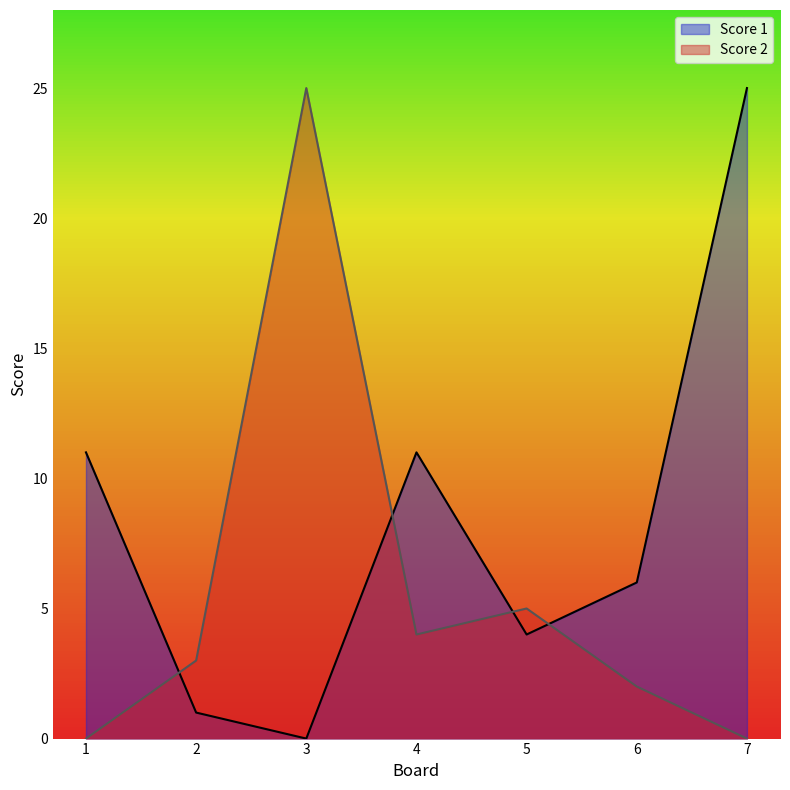

True or false: Score 2 has more than 2 interior local peaks.

False